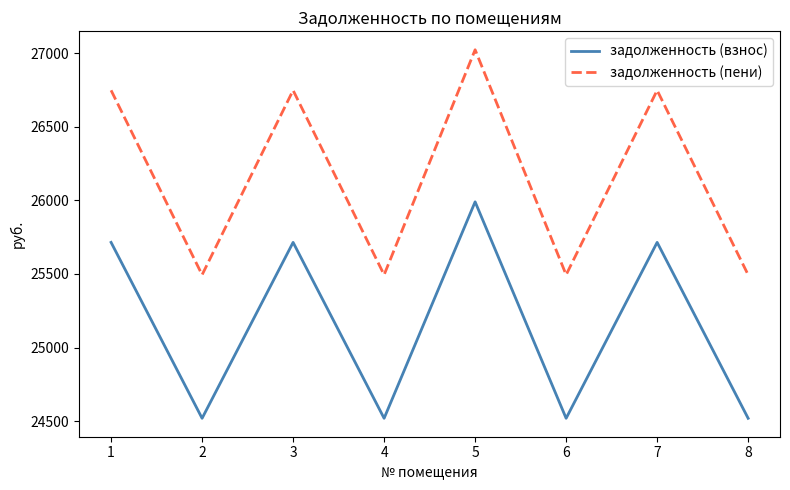

How many lines are shown in the chart?

2